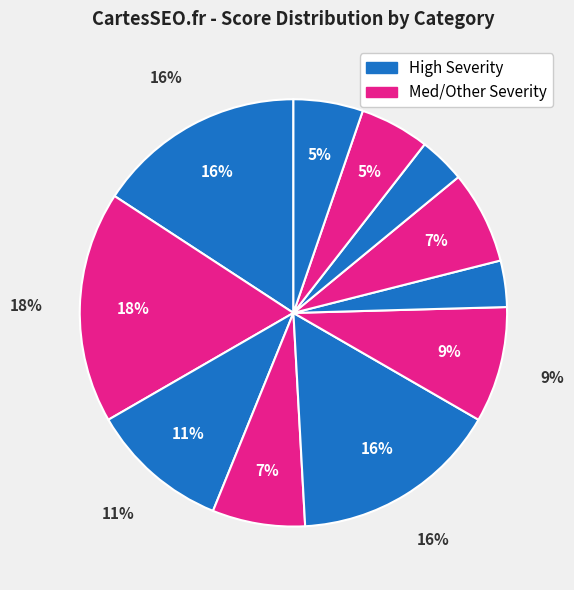

Does JavaScript SEO & Rendering represent more than half of the total?

No